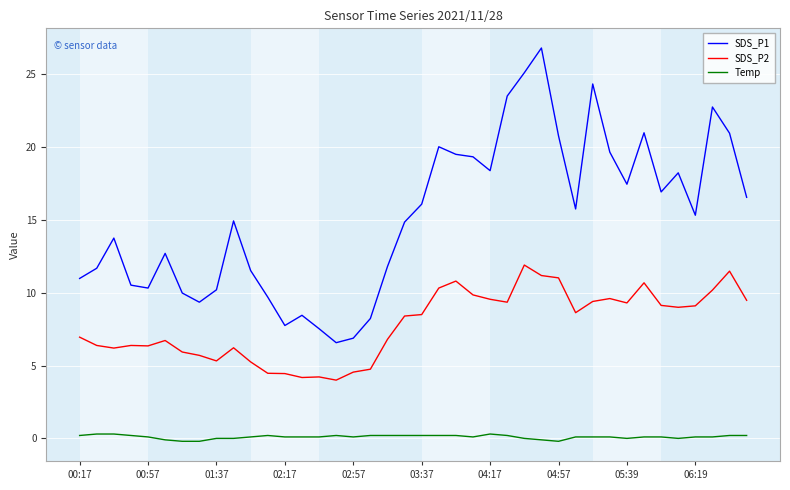

Which series has the largest range (max minus min)?

SDS_P1